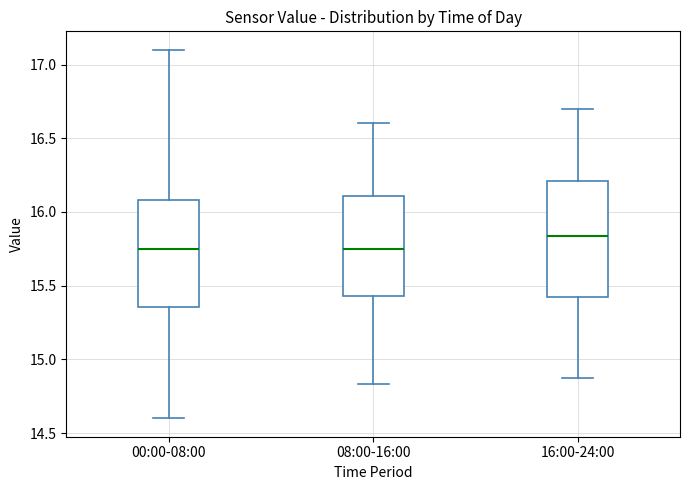

Which box's median line is the highest?

16:00-24:00